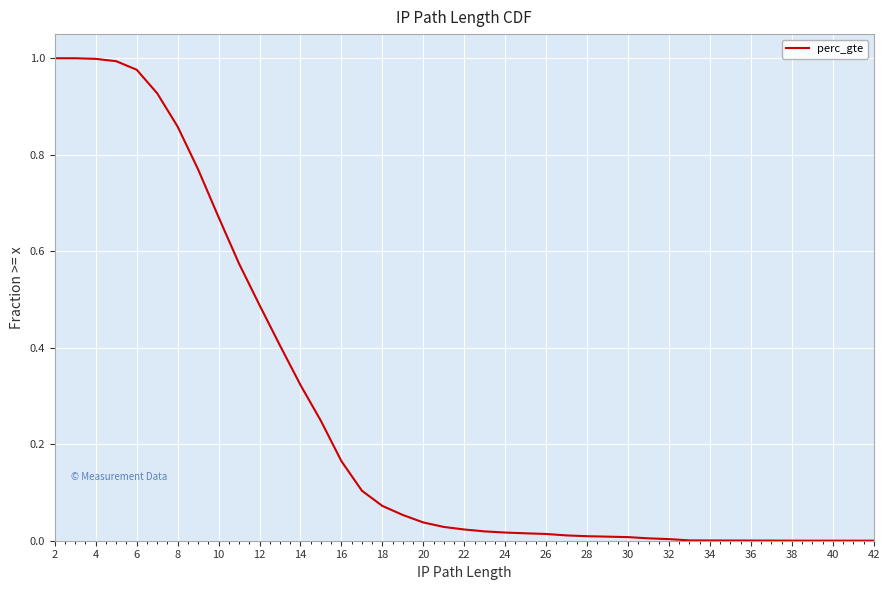

True or false: the data has more than 2 interior local peaks.

False